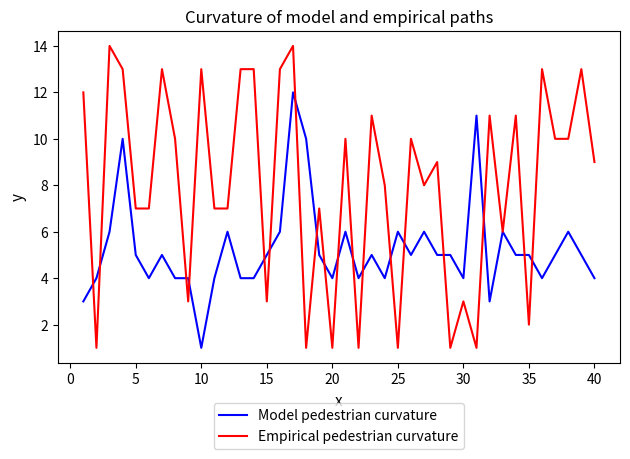

True or false: Model pedestrian curvature has more than 1 points higher than both neighbors.

True